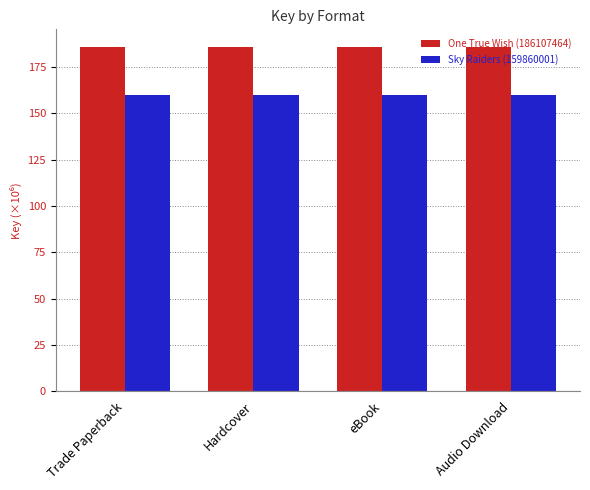

What is the spread (max minus min) of values at Hardcover?

26.2